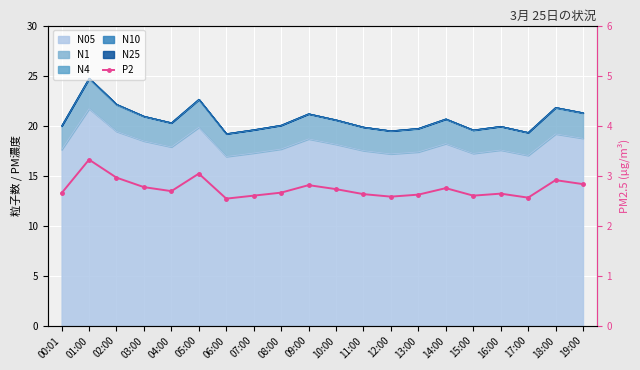

The chart shows a value of 2.8 at 09:00. True or false?

True